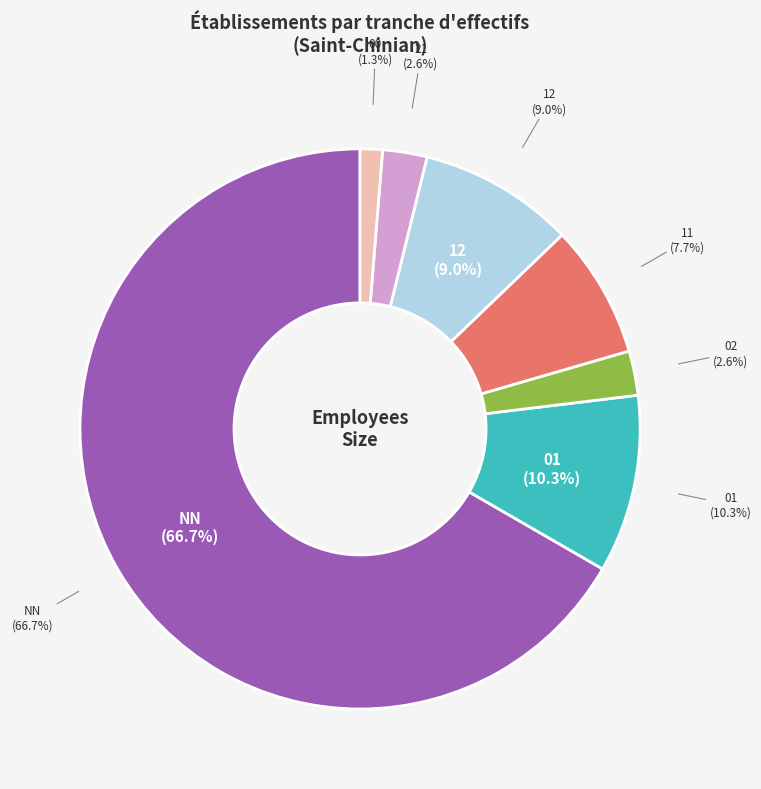

Which category has the smallest portion of the pie?

00